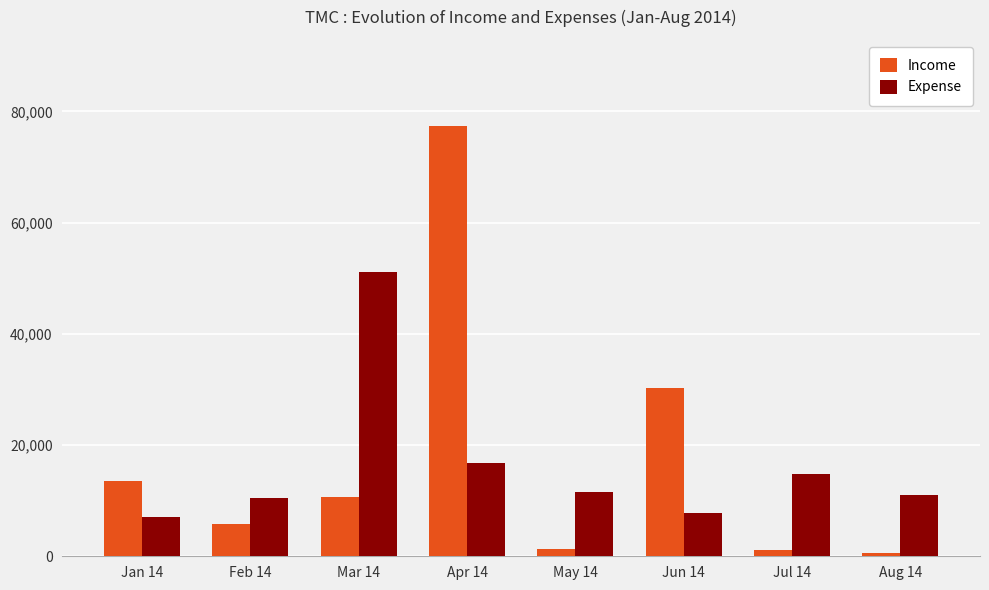

At which category does the chart reach its peak across all series?

Apr 14